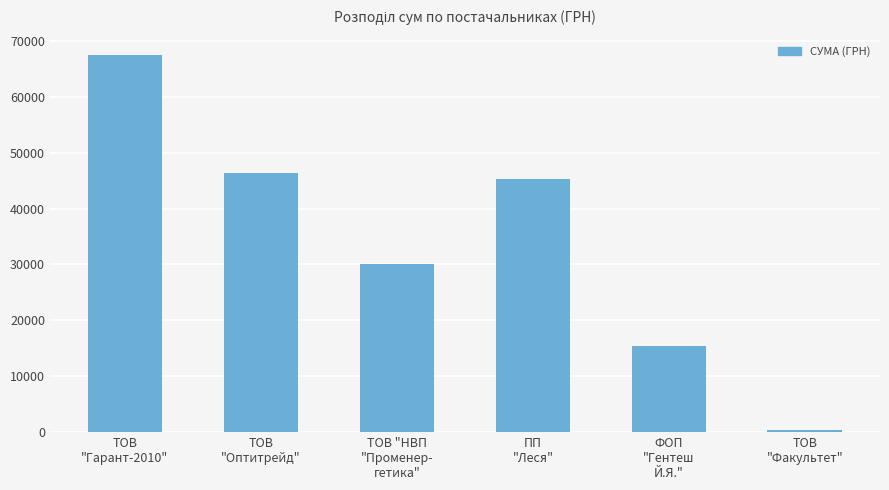

Rank the categories by value from lowest to highest.

ТОВ
"Факультет", ФОП
"Гентеш
Й.Я.", ТОВ "НВП
"Променер-
гетика", ПП
"Леся", ТОВ
"Оптитрейд", ТОВ
"Гарант-2010"